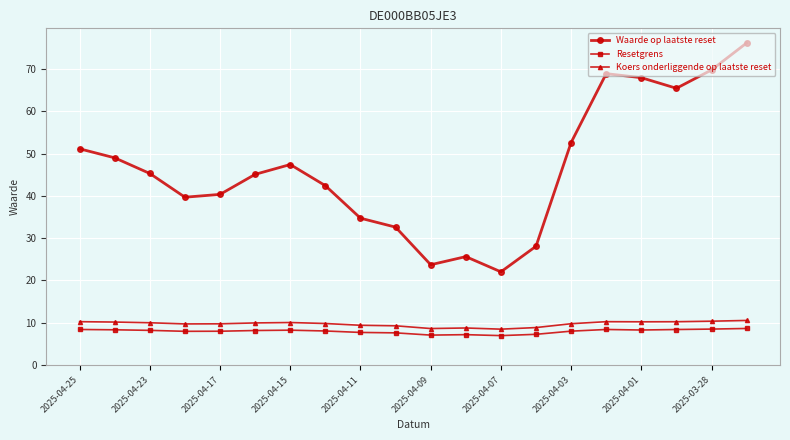

What are all the series names shown in the legend?

Waarde op laatste reset, Resetgrens, Koers onderliggende op laatste reset